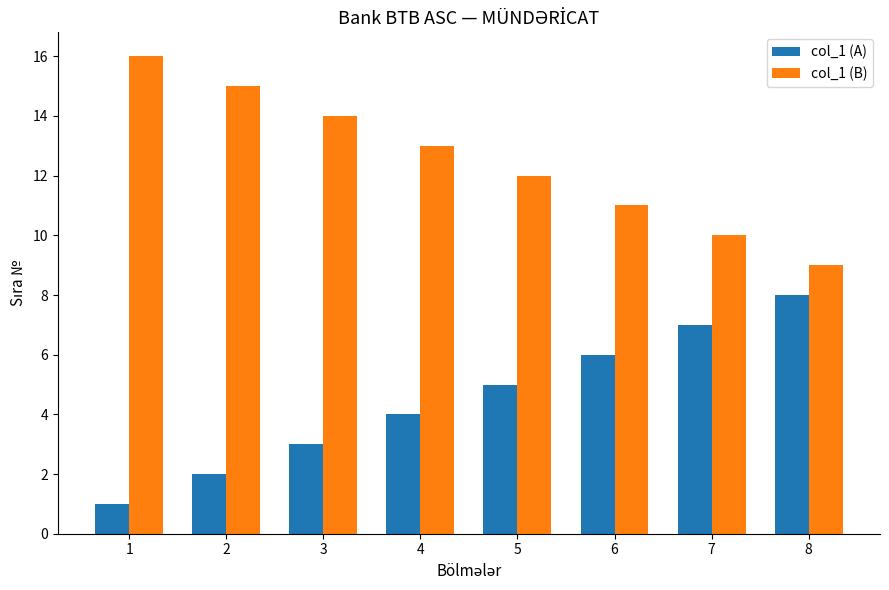

At which label is col_1 (A) closest to 4?

4